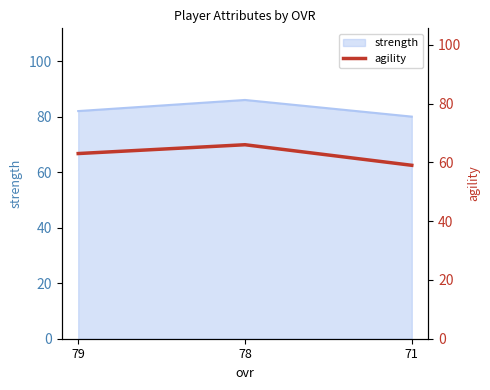

What is the sum of all values?

188